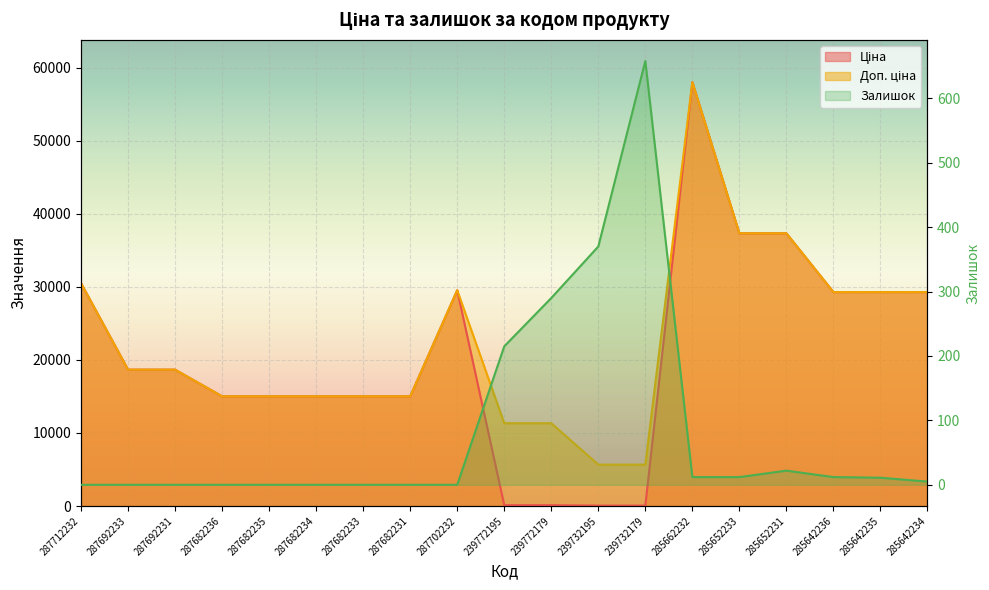

At which category is the sum across all series the highest?

285662232